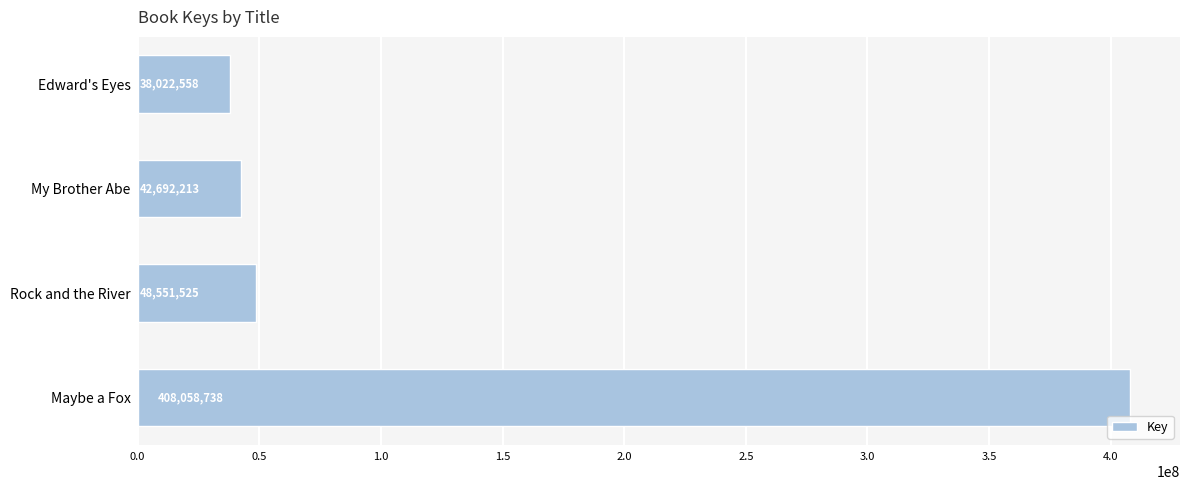

True or false: the data shows 66527424 at Rock and the River.

False